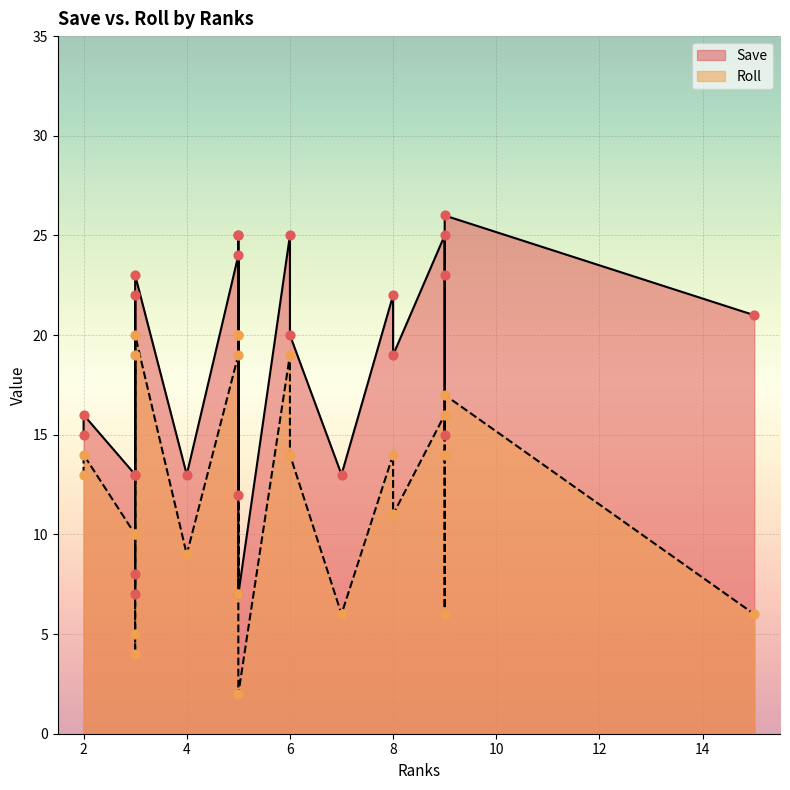

Which series reaches the minimum Y coordinate?

Roll